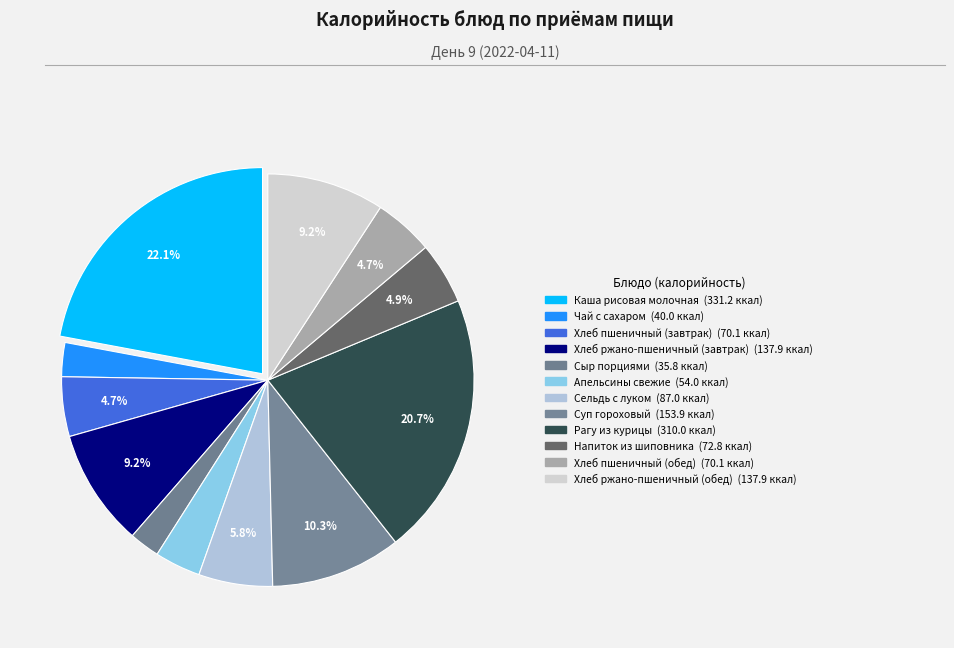

What percentage is the Хлеб пшеничный (обед) slice, to the nearest percent?

5%